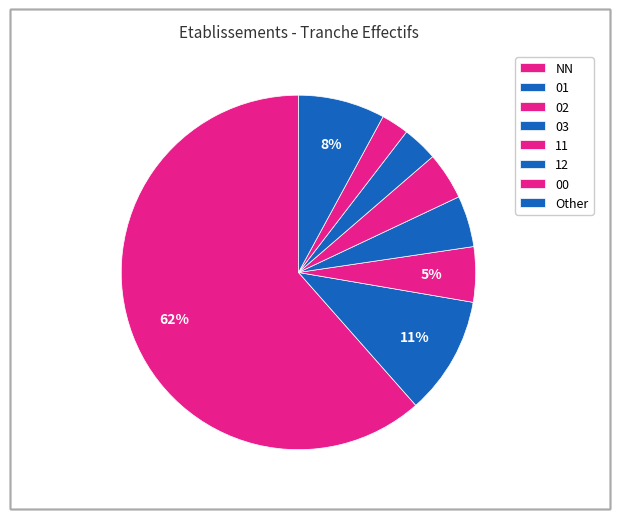

Count the number of slices in the pie.

8